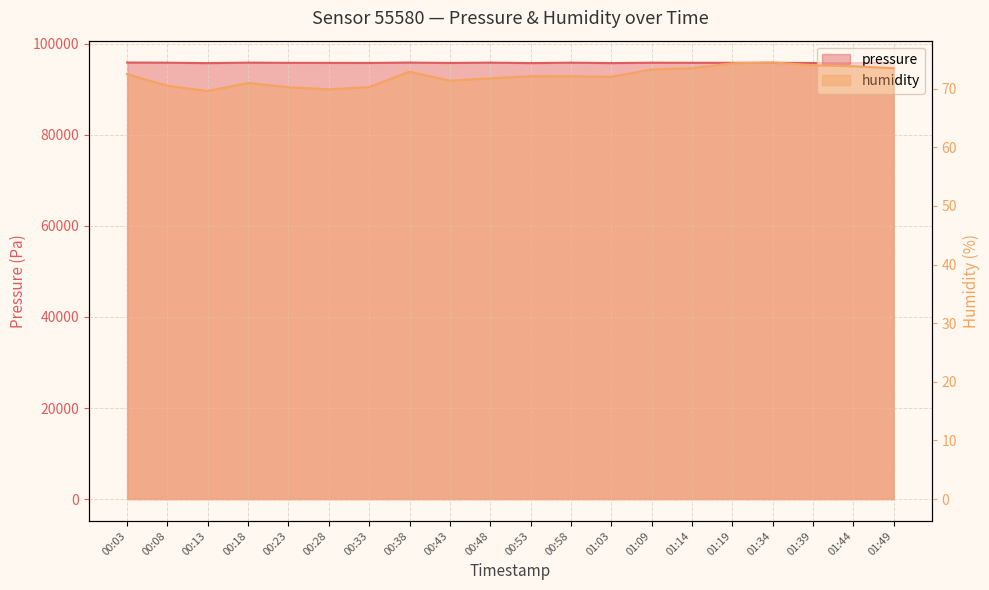

The humidity series shows 72.5 at 00:03. True or false?

True